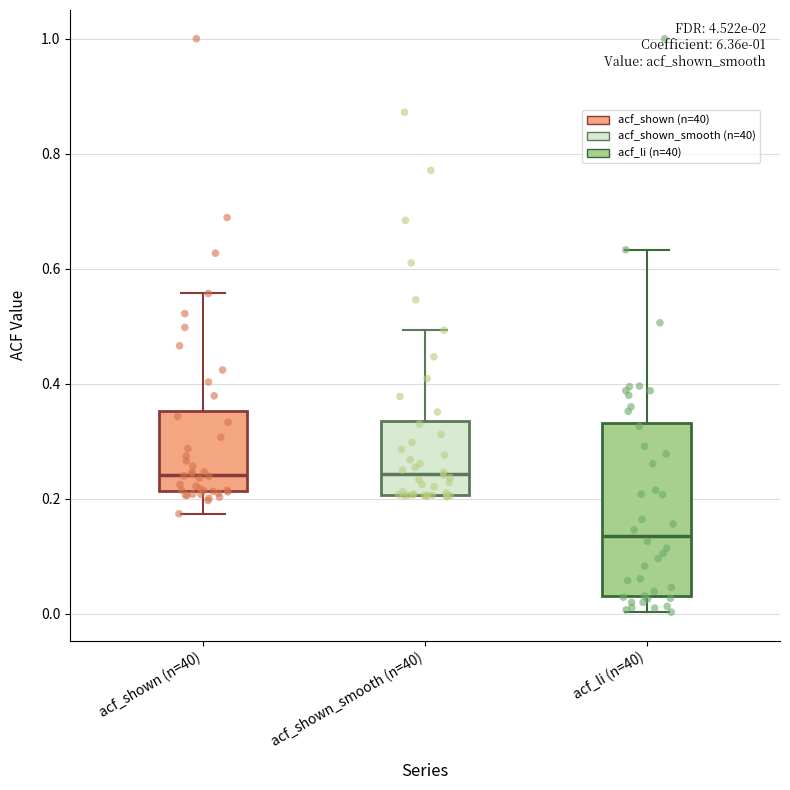

Which box is the tallest, from its lower edge to its upper edge?

acf_li (n=40)